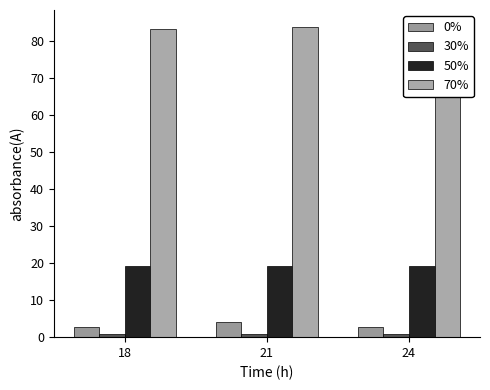

Reading left to right, transcribe all the data shown in this chart.

0%: 18=2.6	21=4.0	24=2.8
30%: 18=0.8	21=0.9	24=0.8
50%: 18=19.2	21=19.1	24=19.1
70%: 18=83.2	21=83.6	24=84.1